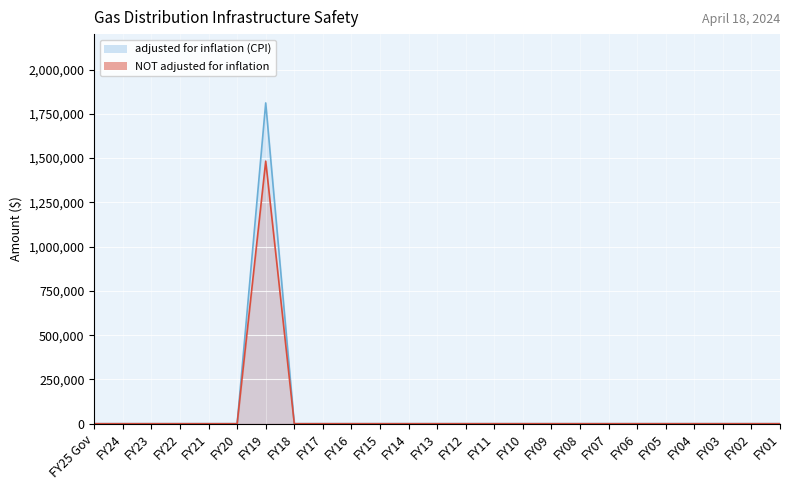

At how many categories does at least one series exceed 254245?

1